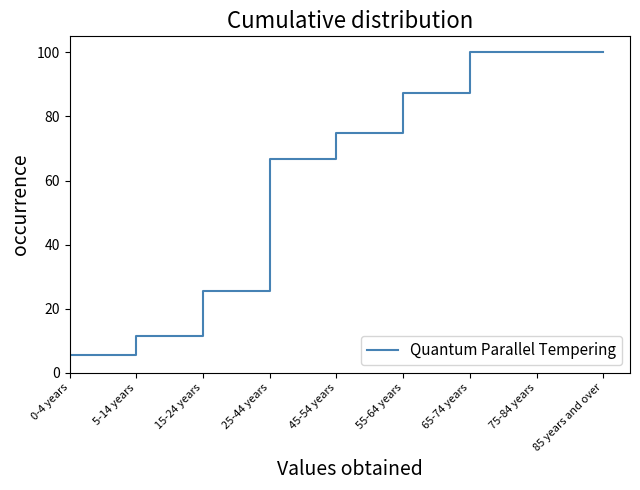

The chart shows a value of 100.0 at 75-84 years. True or false?

True